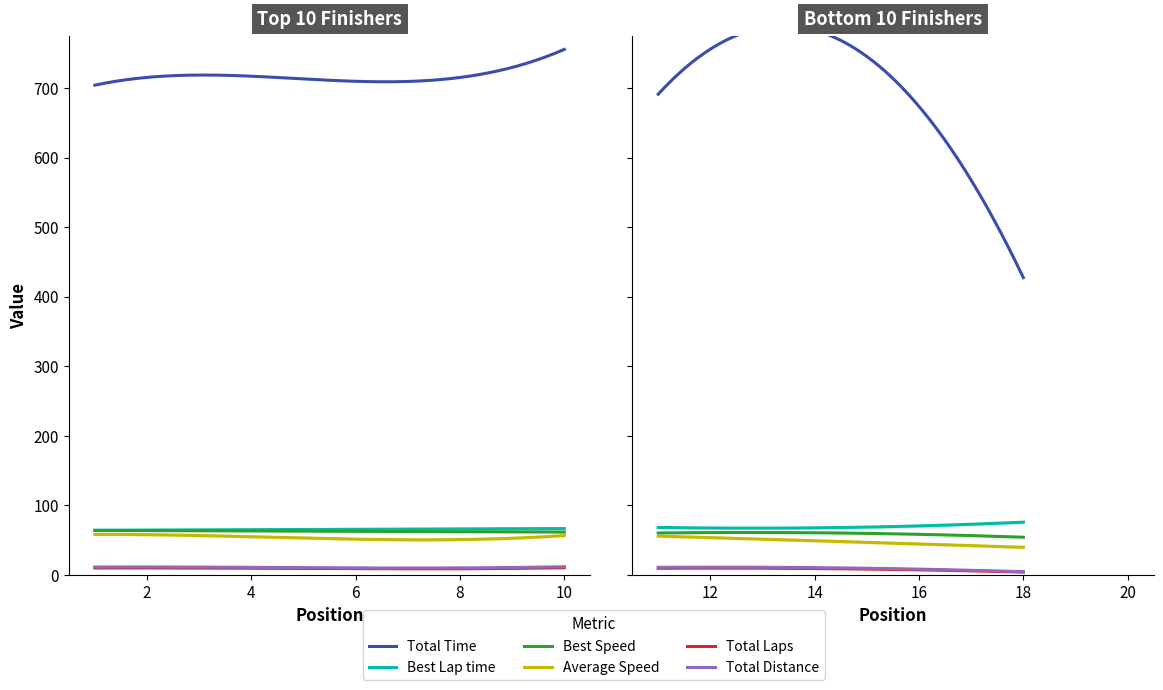

What is the value of the Total Distance point at the 6th from the left?

11.4